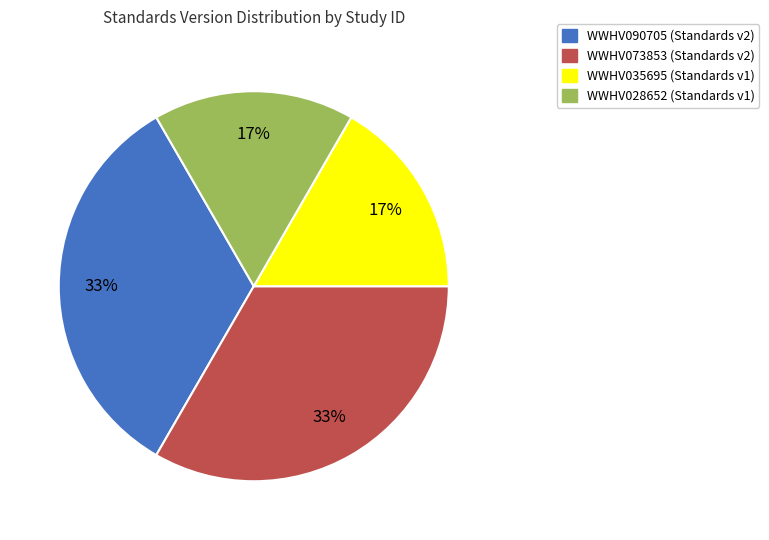

To the nearest percent, what portion does WWHV073853 represent?

33%